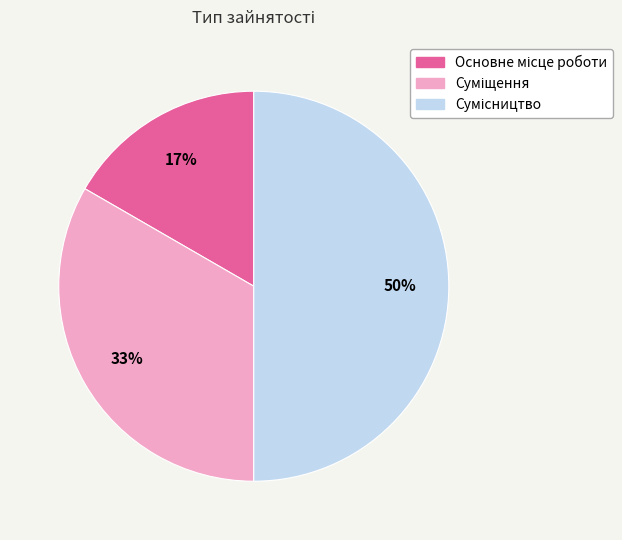

To the nearest percent, what is the difference between the largest and smallest slice percentages?

33%